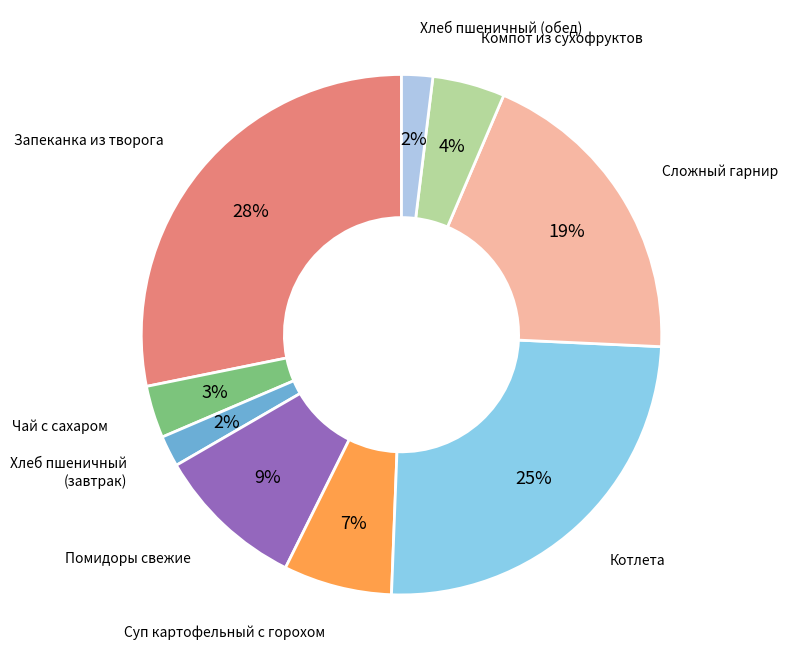

To the nearest percent, what is the difference between the largest and smallest slice percentages?

26%